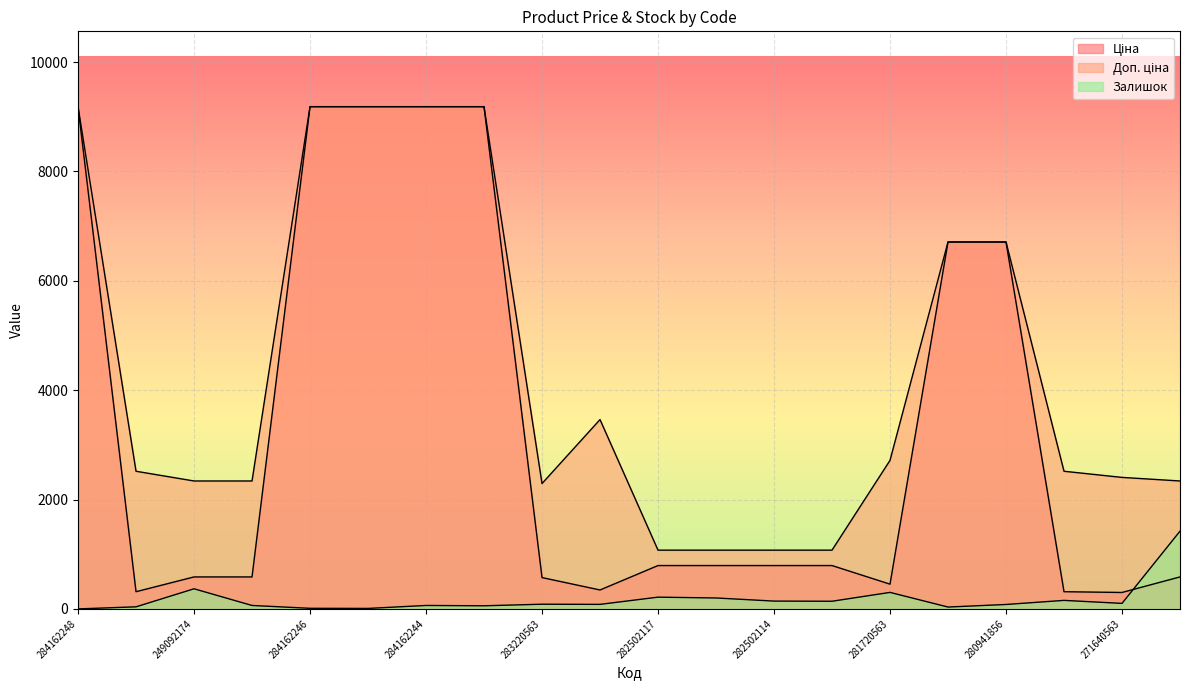

What is the label of the 11th point from the left?

282502117